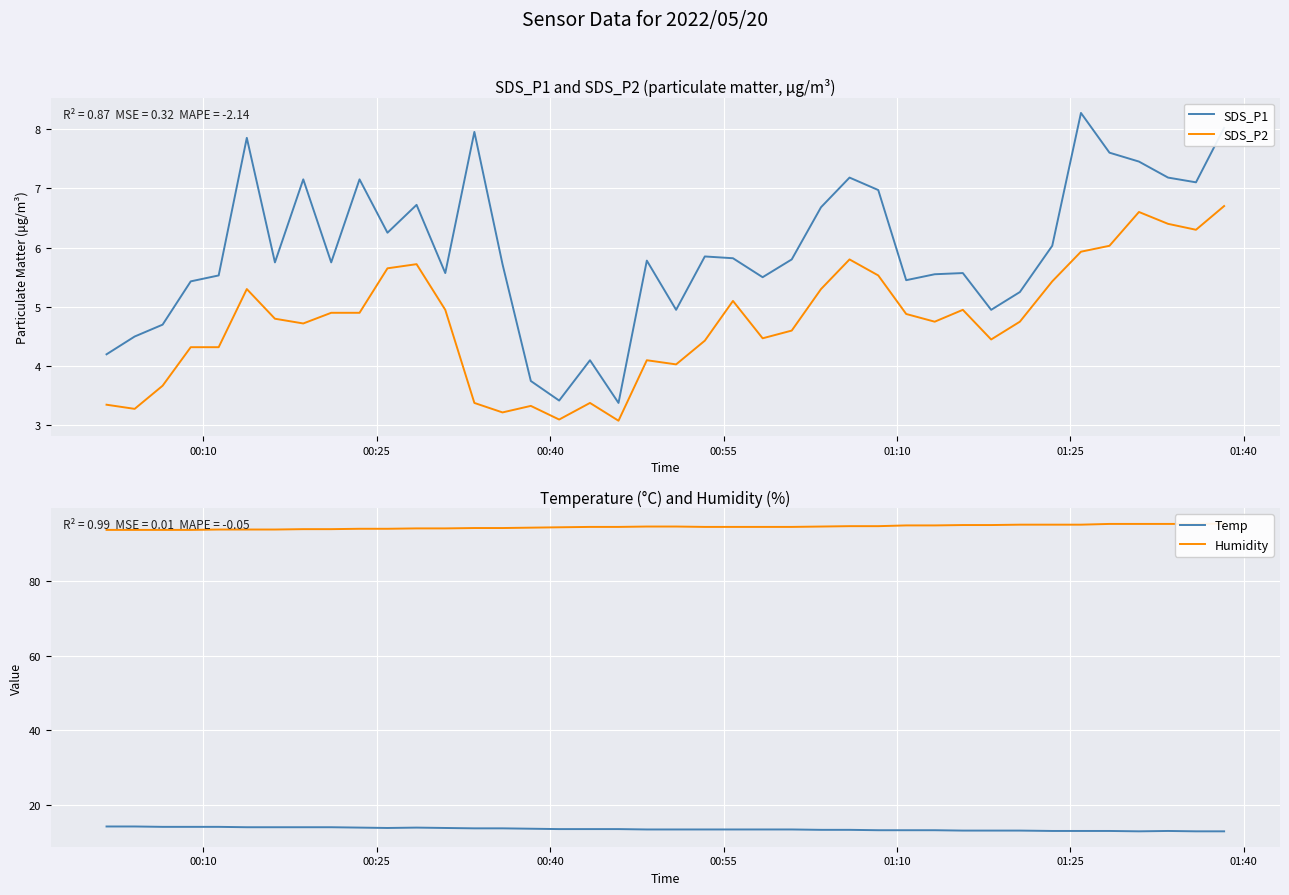

What is the maximum value for SDS_P1?

8.3